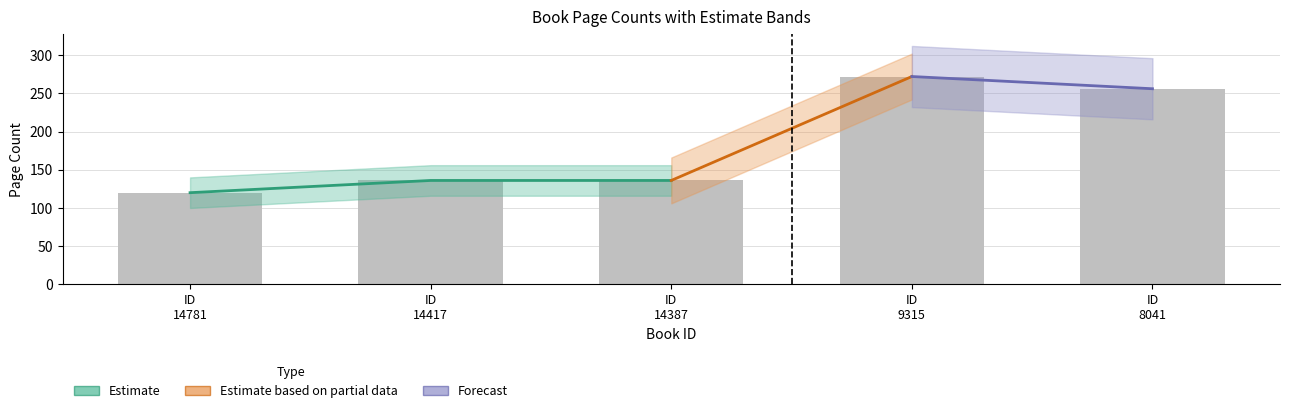

What is the difference between the second highest and second lowest values?

120